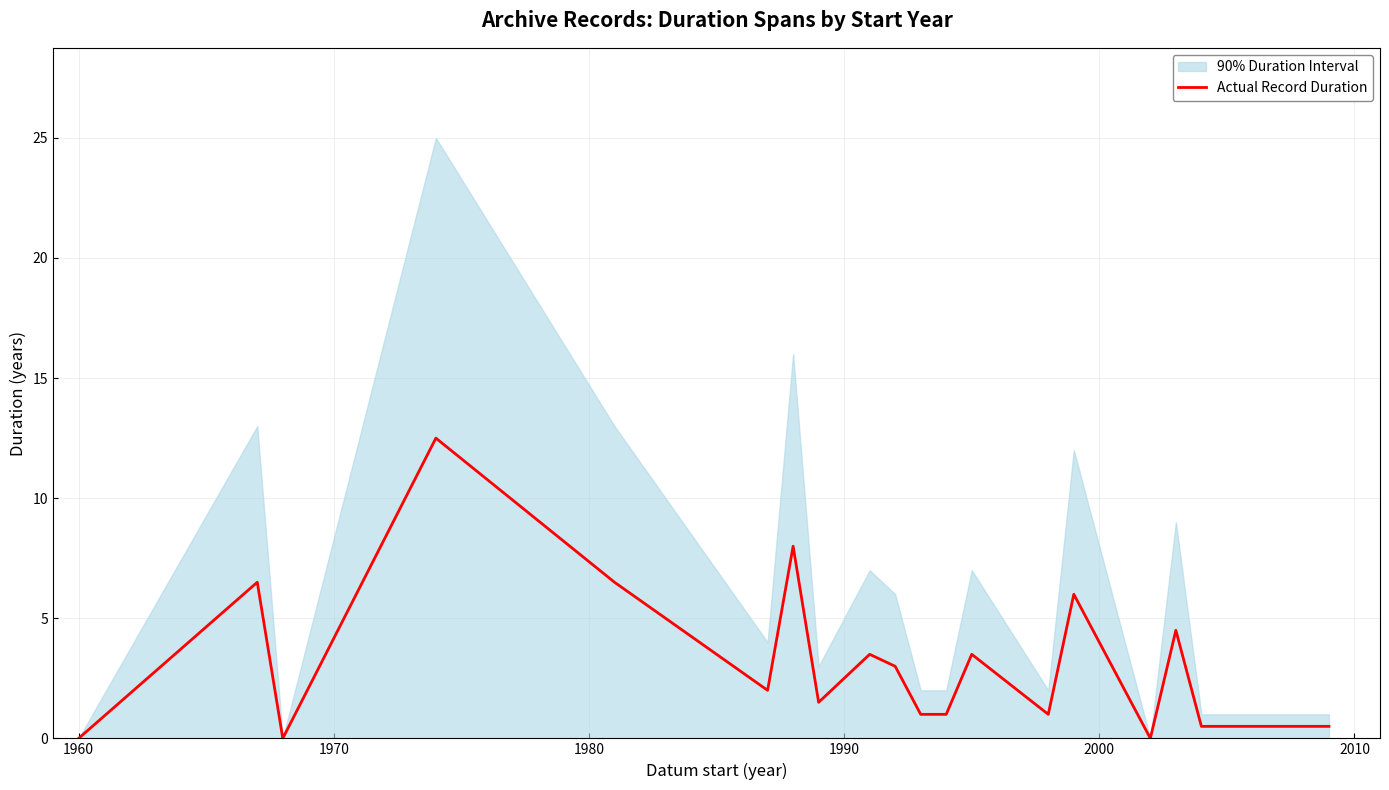

How many categories are shown in the chart?

20